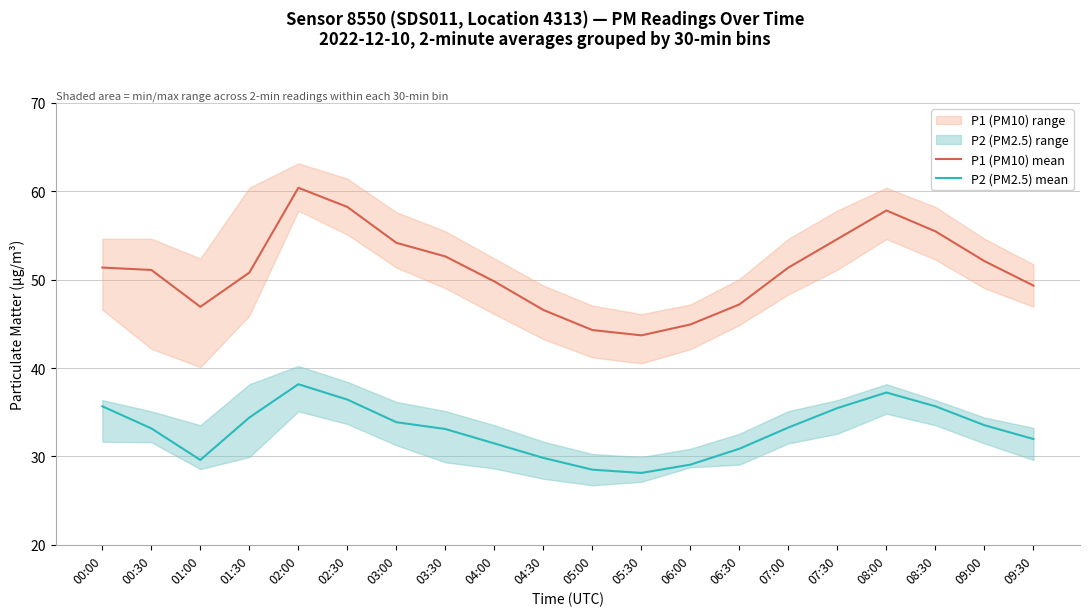

Which series has the largest total across all categories?

P1 (PM10) mean